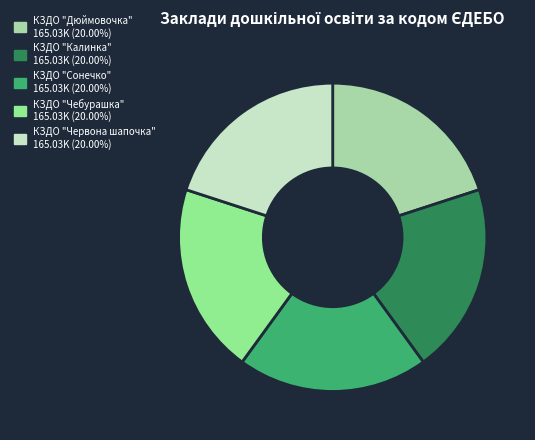

Is the sum of КЗДО "Сонечко" and КЗДО "Дюймовочка" greater than half?

No